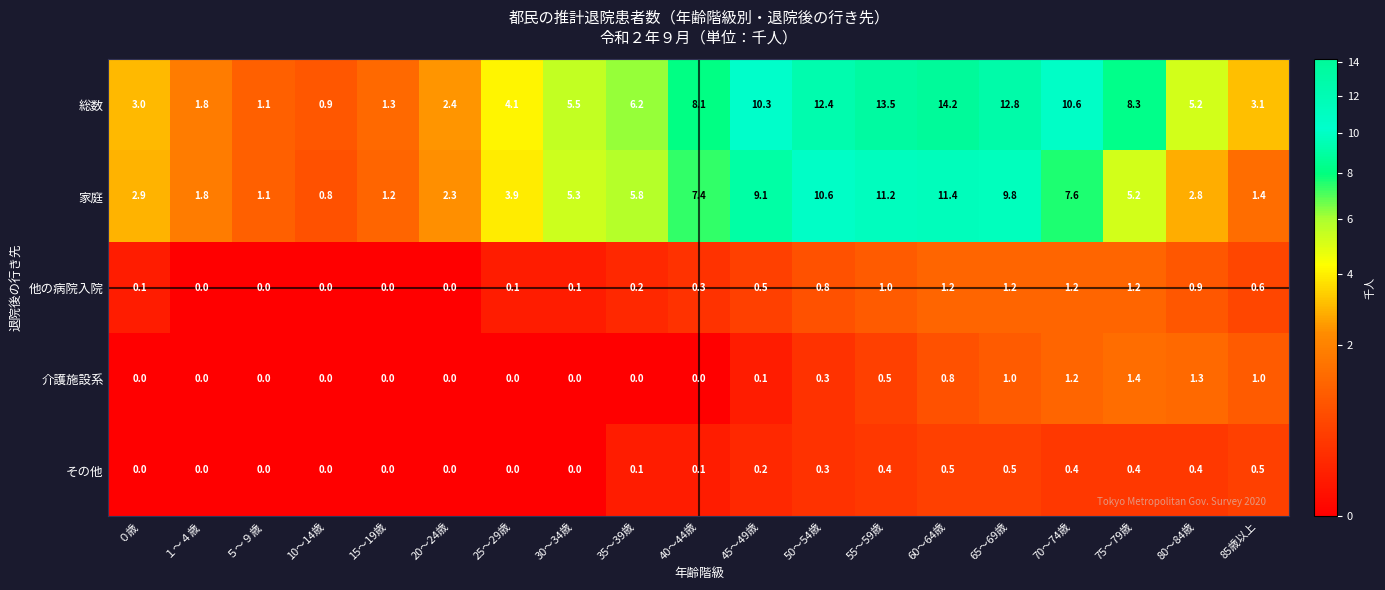

Which series has the largest range (max minus min)?

総数